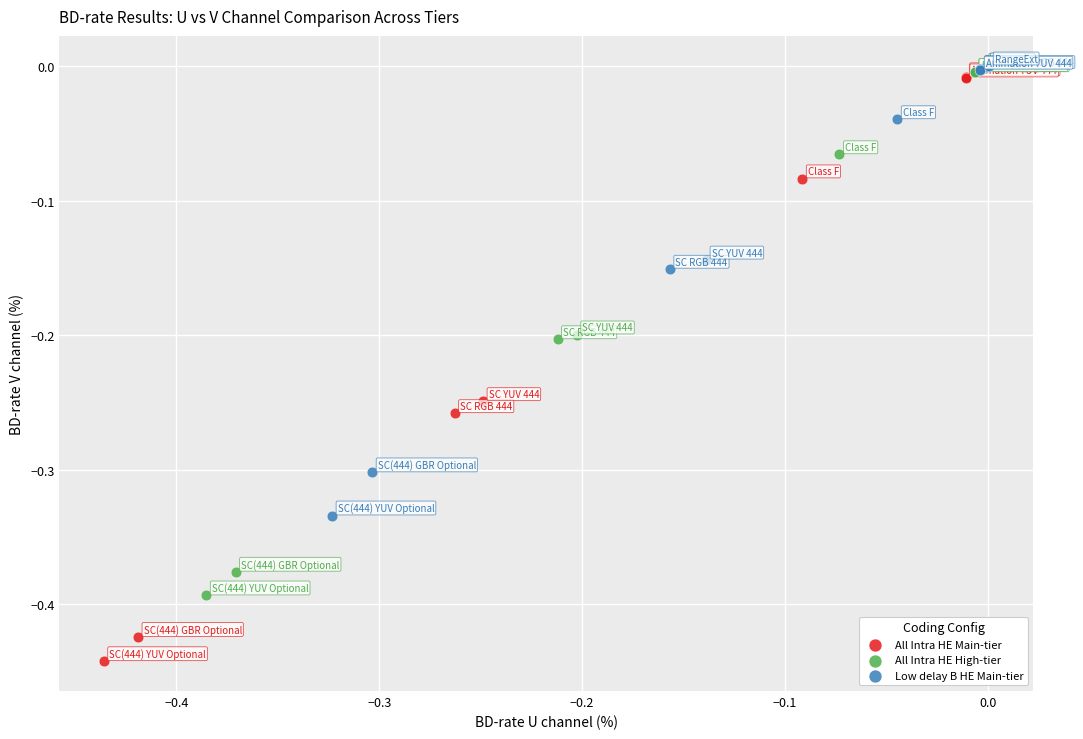

What are all the series names shown in the legend?

All Intra HE Main-tier, All Intra HE High-tier, Low delay B HE Main-tier